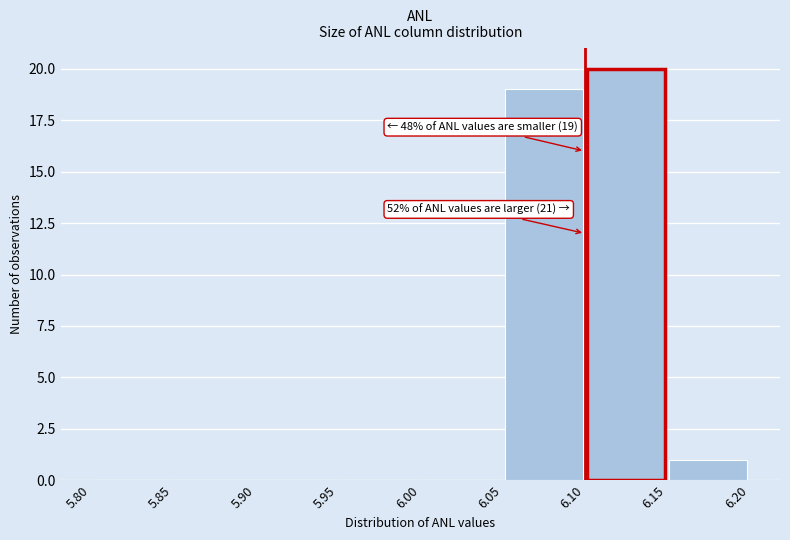

Which range on the x-axis has the tallest bar?

6.10 to 6.15